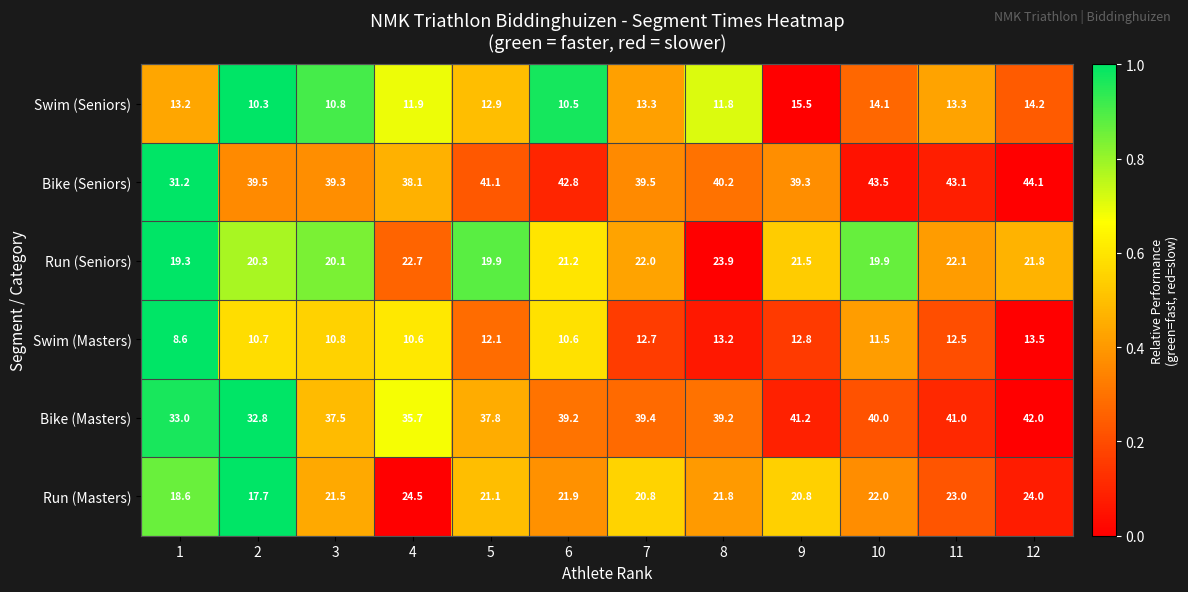

What is the total value across all series at 3?

140.0